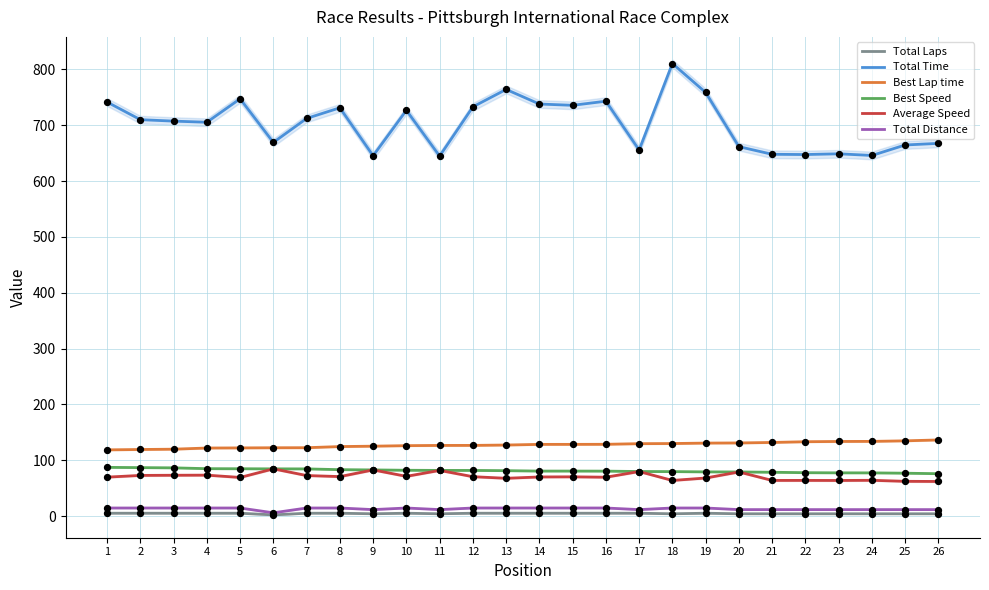

What is the total value across all series at 15?

1034.2